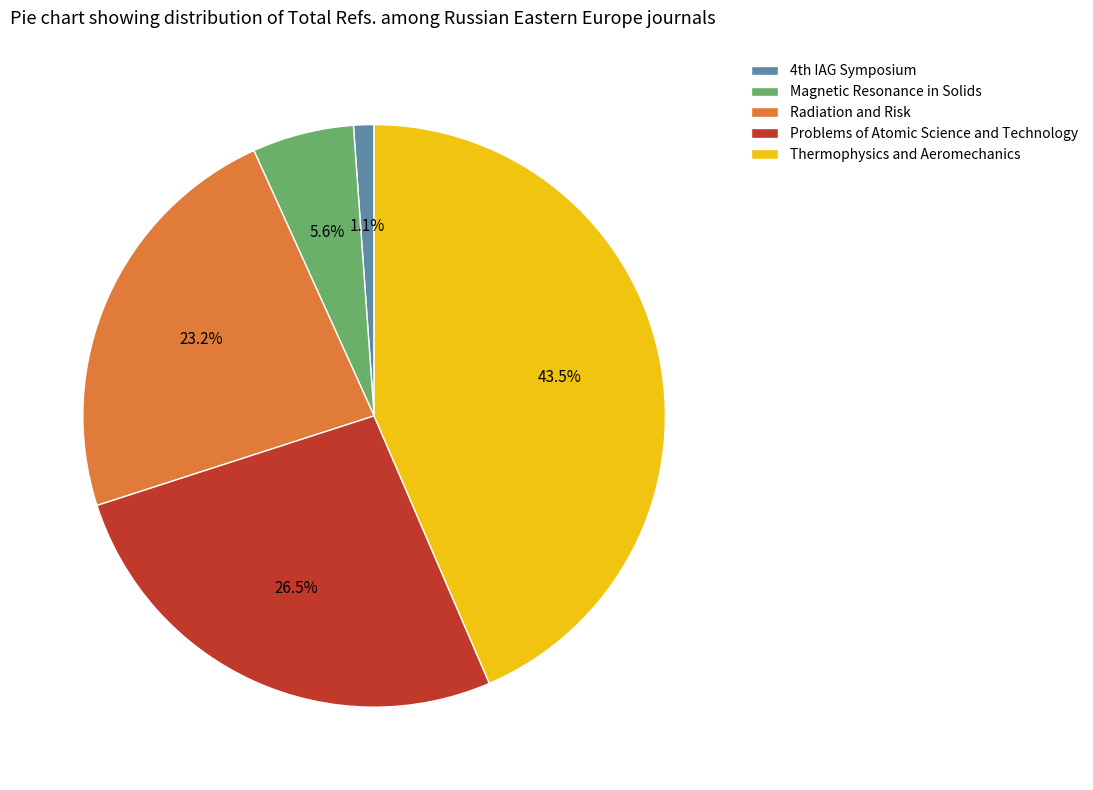

Combined, do Problems of Atomic Science and Technology and Thermophysics and Aeromechanics account for over 50%?

Yes